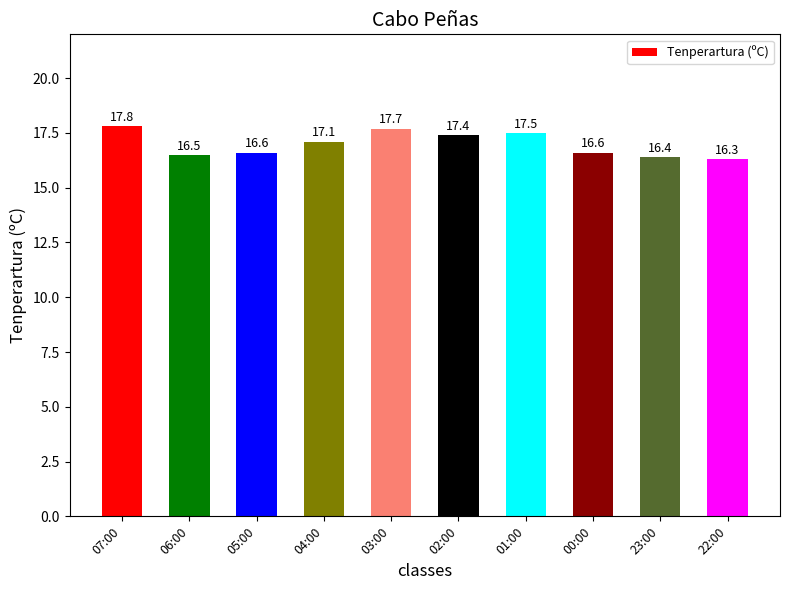

Which category has the highest value across all series?

07:00